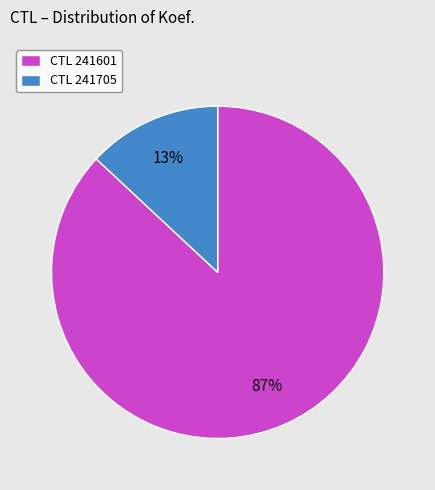

To the nearest percent, what is the average slice percentage?

50%